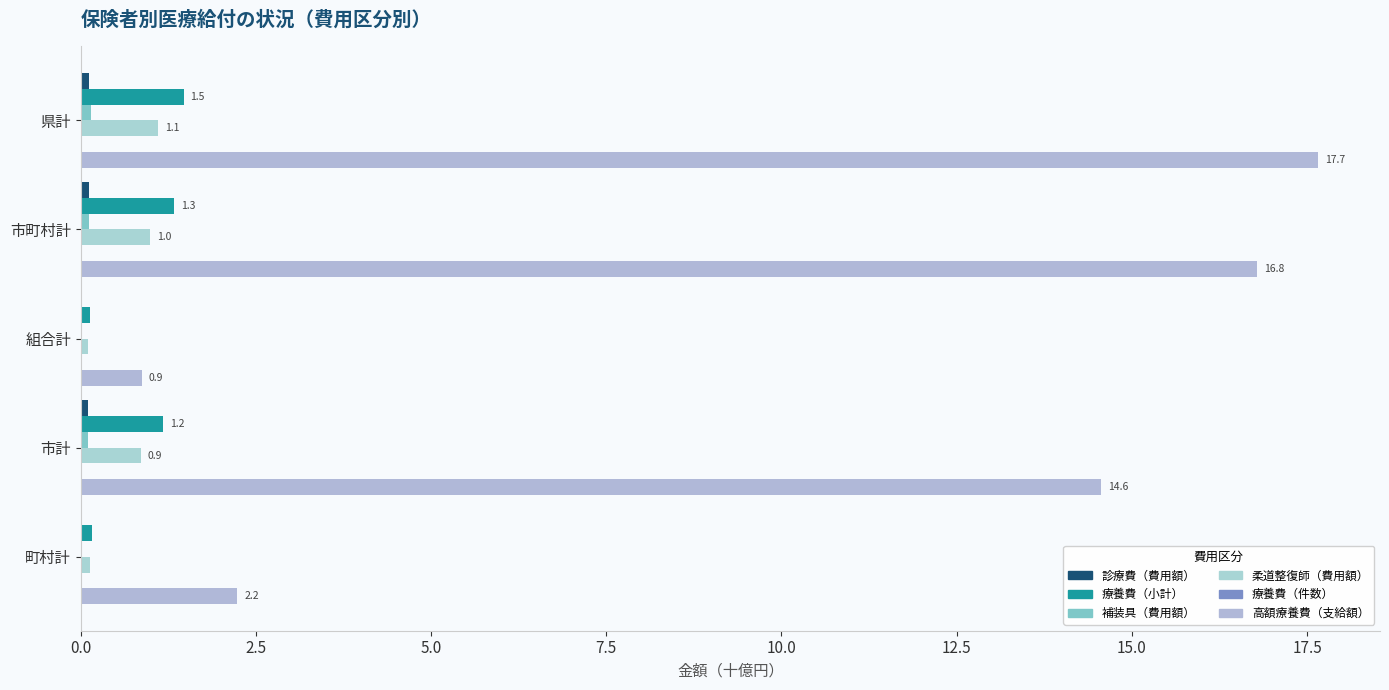

What position from the left is 市町村計?

2